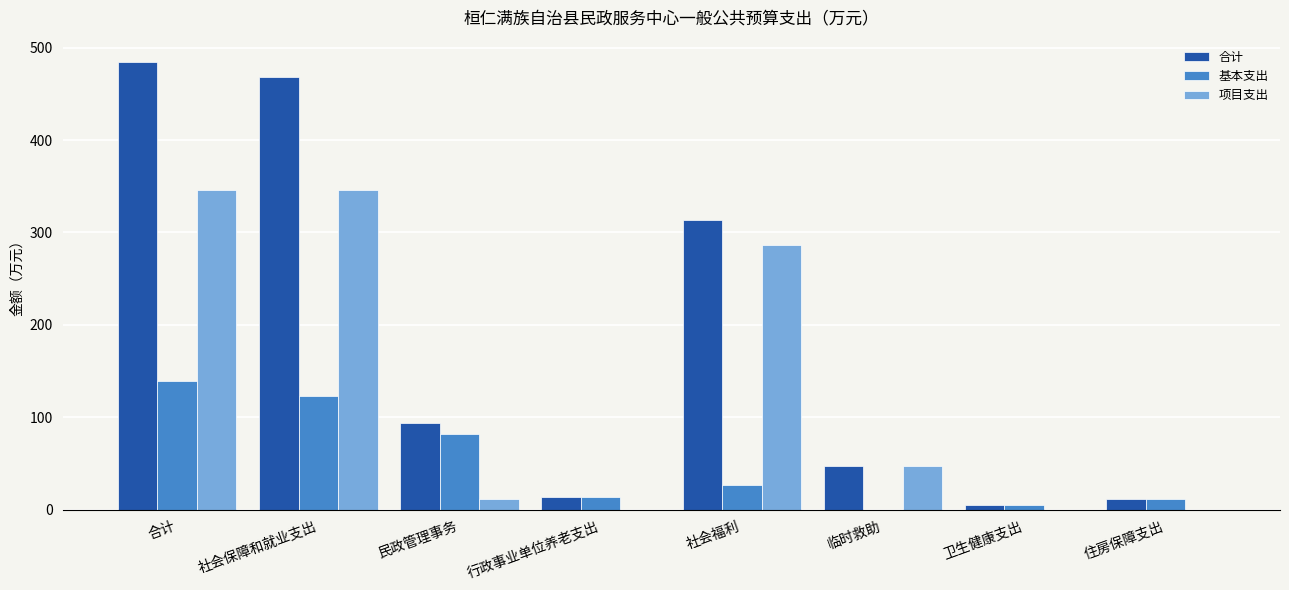

The value of 项目支出 at 合计 is 345.6. True or false?

True